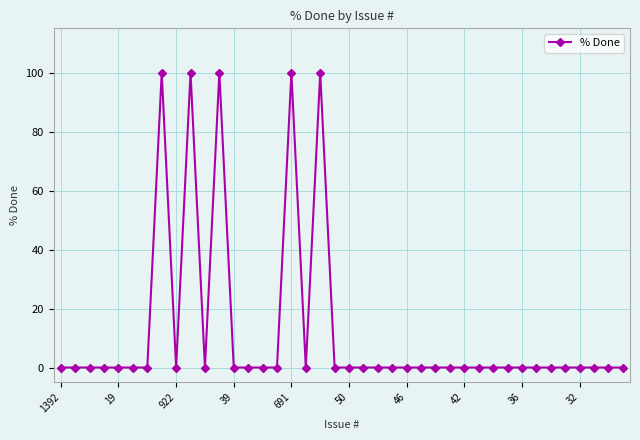

What is the value of the 12th point from the left?

100